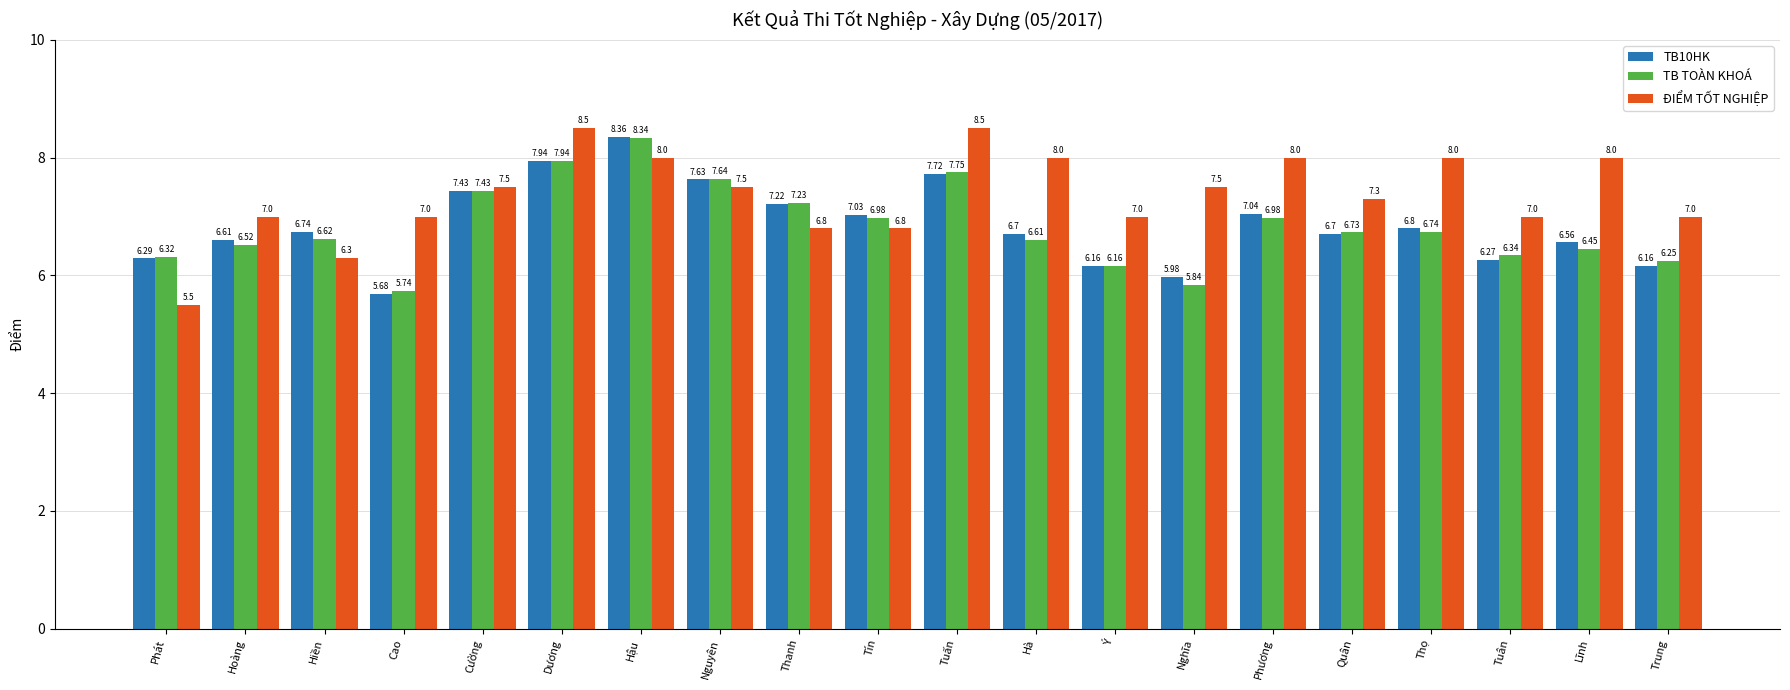

What is the sum of the ĐIỂM TỐT NGHIỆP values at Phương and Trung?

15.0